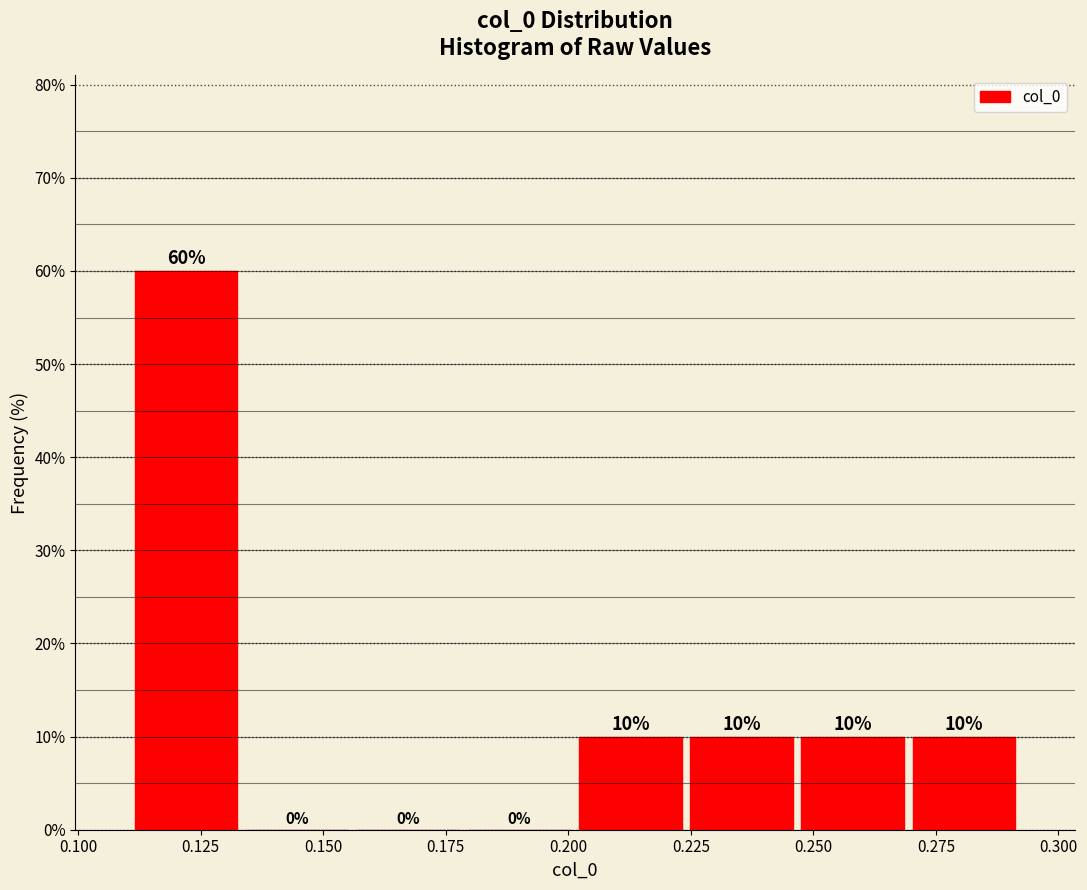

Reading left to right, transcribe this chart: for each bar, give the range it covers on the x-axis and its height. The bar edges are not printed on the chart, so give them approximately, as read against the axis.

0.110 to 0.135: 60
0.135 to 0.155: 0
0.155 to 0.180: 0
0.180 to 0.200: 0
0.200 to 0.225: 10
0.225 to 0.245: 10
0.245 to 0.270: 10
0.270 to 0.290: 10